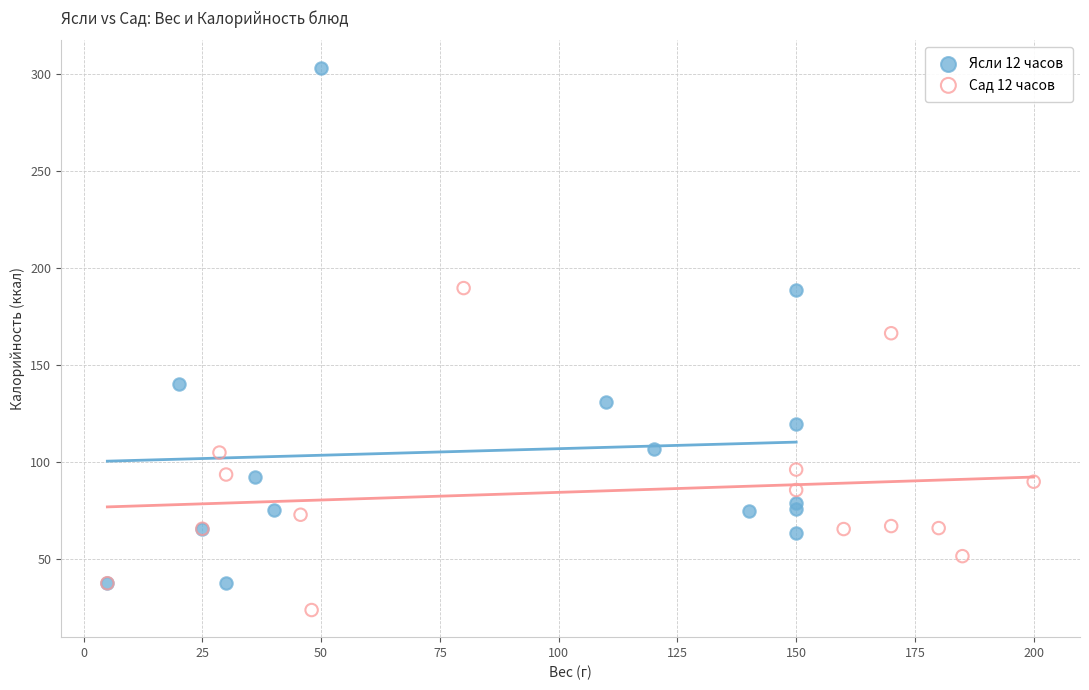

What are all the series names shown in the legend?

Ясли 12 часов, Сад 12 часов